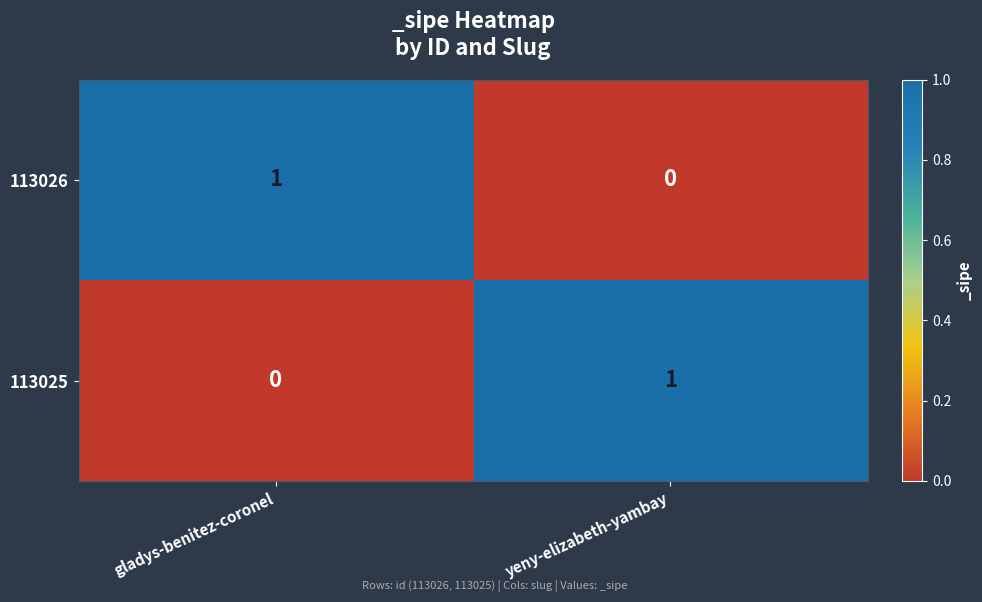

Which category has the lowest value in the 113026 series?

yeny-elizabeth-yambay